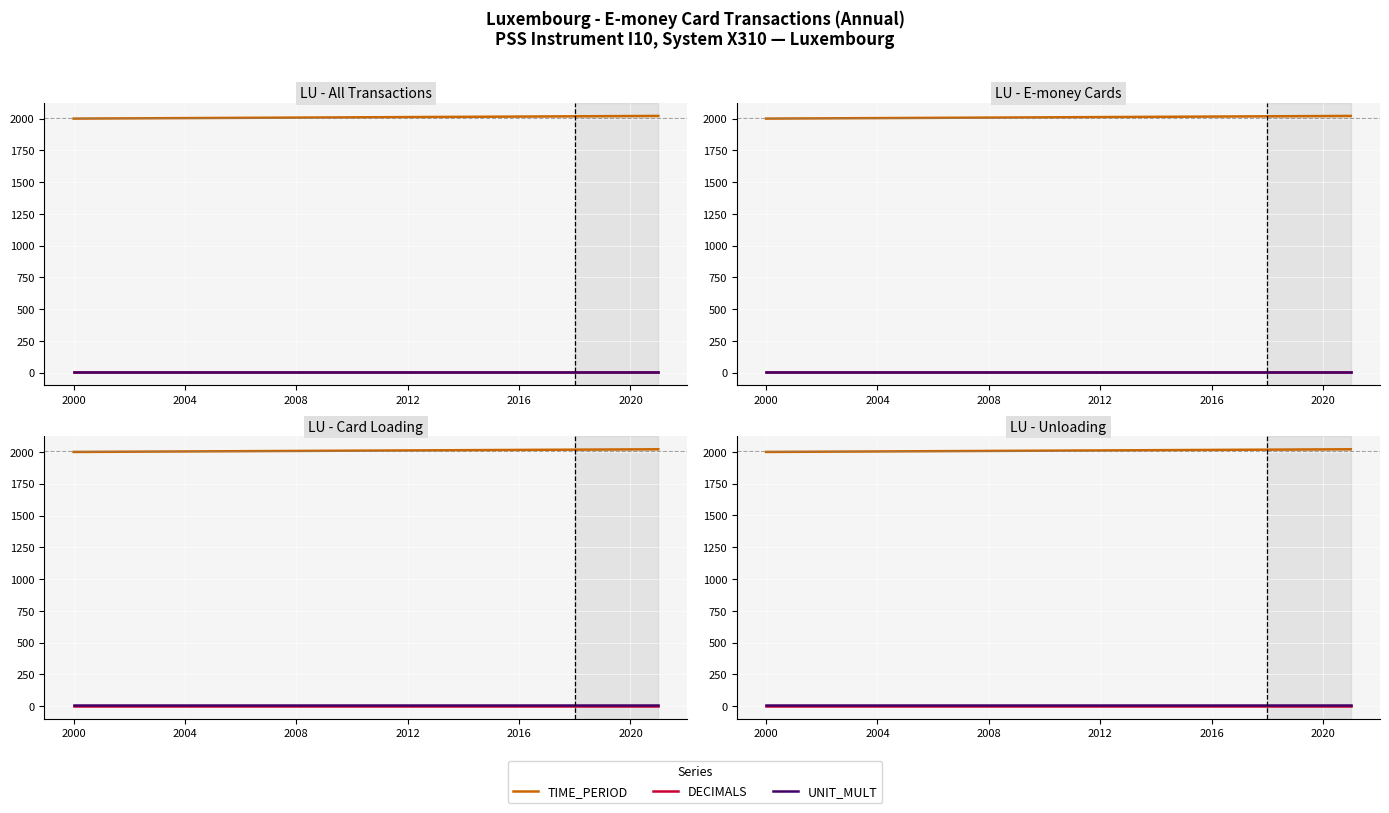

What is the sum of the DECIMALS values at 15 and 2004?

5.4